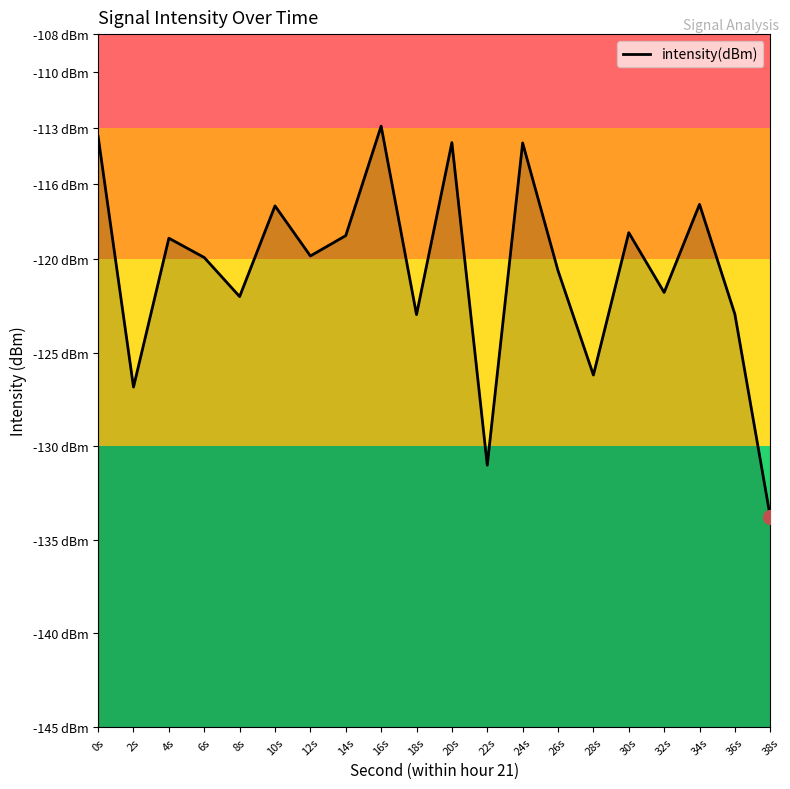

Does the chart have visible grid lines?

No